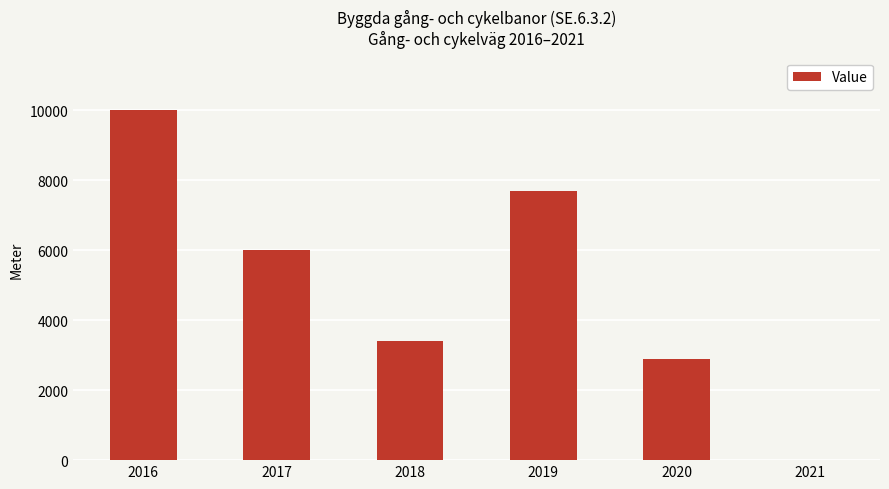

True or false: the data shows 1582 at 2020.

False